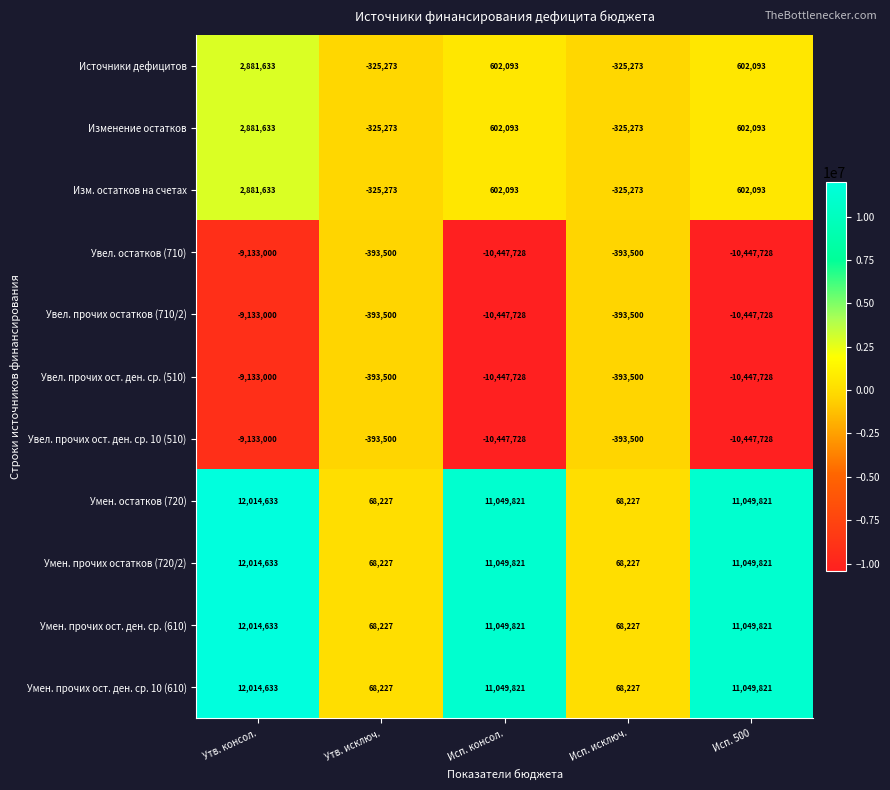

At which label is Увел. остатков (710) closest to -5420614?

Утв. консол.